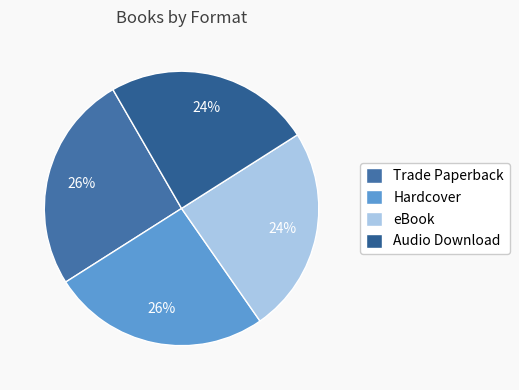

Approximately how many times larger is the value at Hardcover compared to Trade Paperback?

1.0